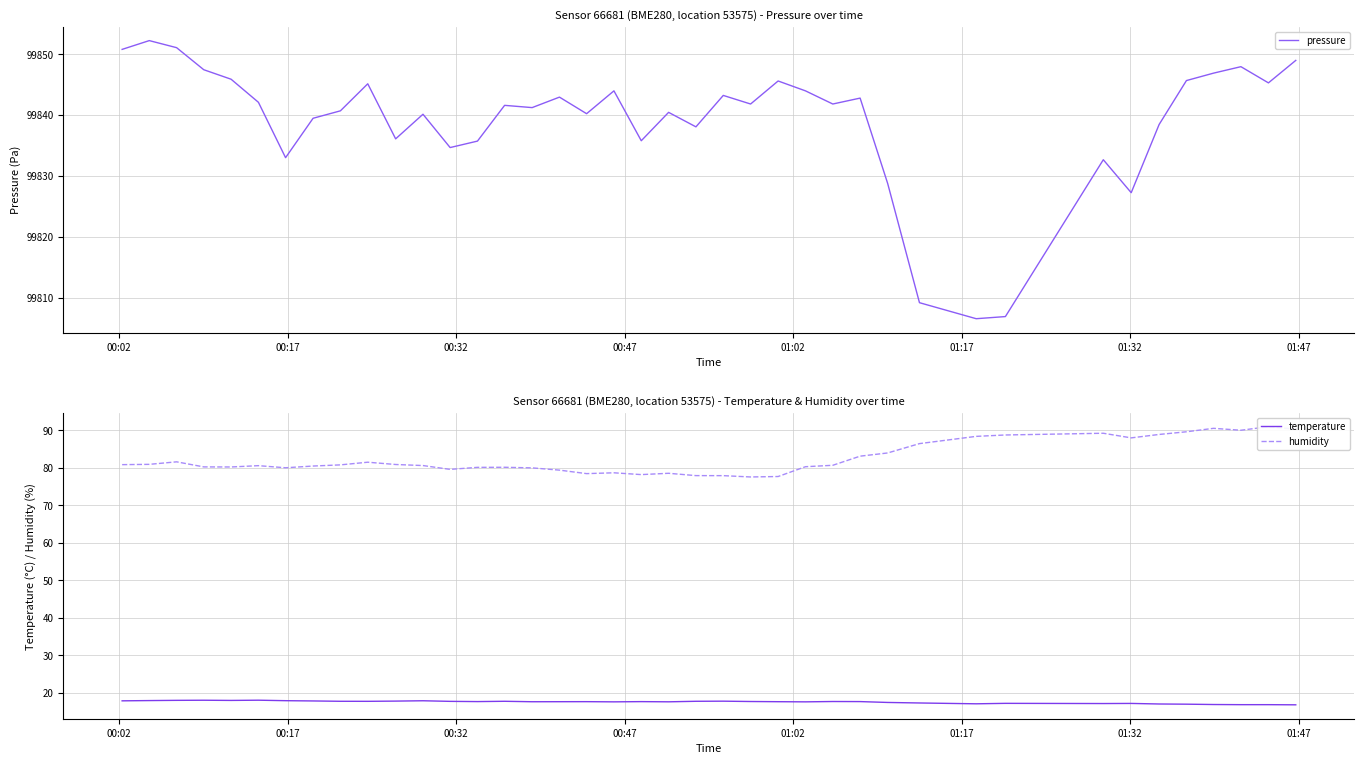

What is the lowest value of the temperature series?

16.8